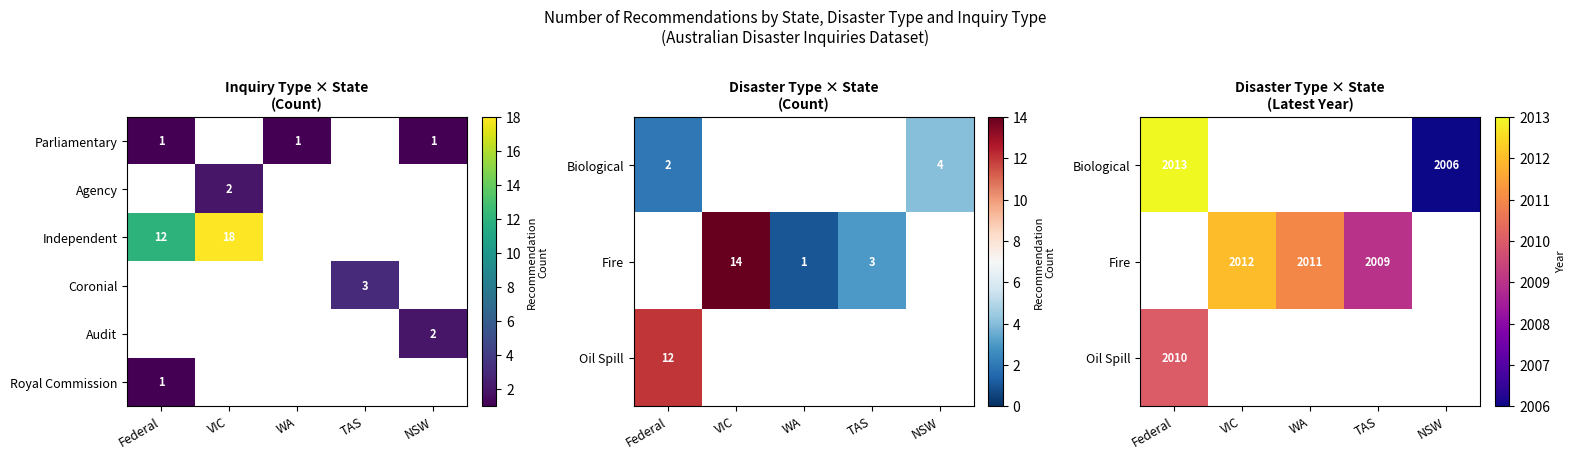

The value of Independent at Federal is 5. True or false?

False